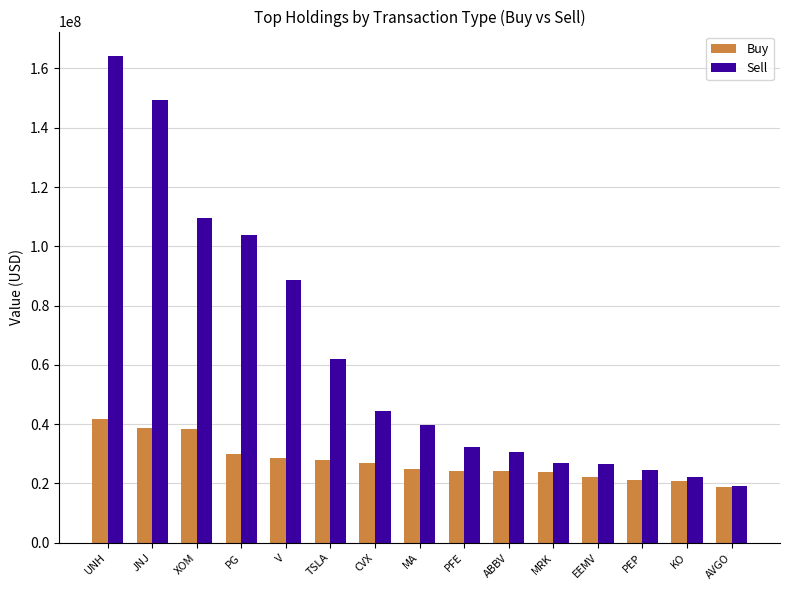

At how many categories does at least one series exceed 142973465?

2